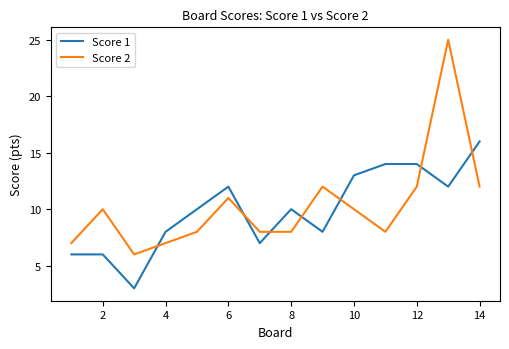

What is the difference between the maximum and minimum values in the Score 1 series?

13